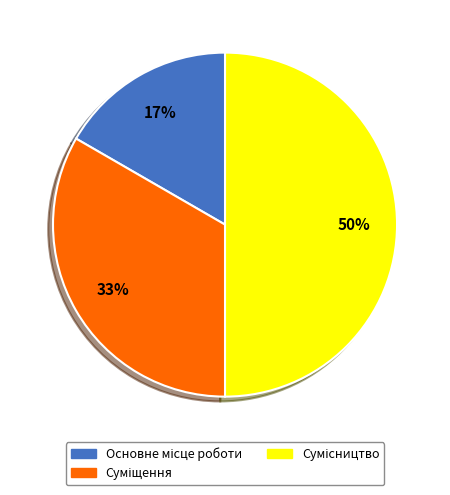

To the nearest percent, what is the difference between the largest and smallest slice percentages?

33%